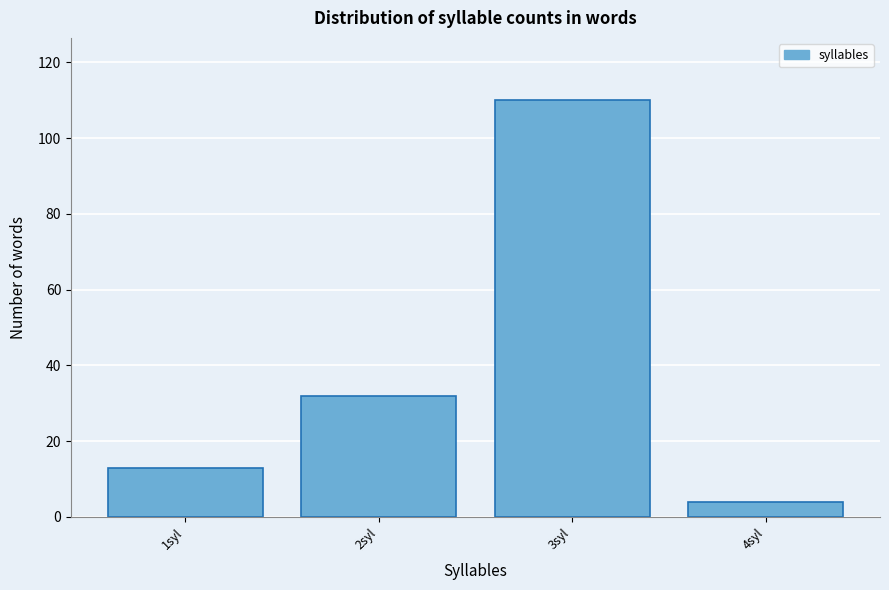

Reading right to left, what are all the values shown in this chart?

4syl=4	3syl=110	2syl=32	1syl=13